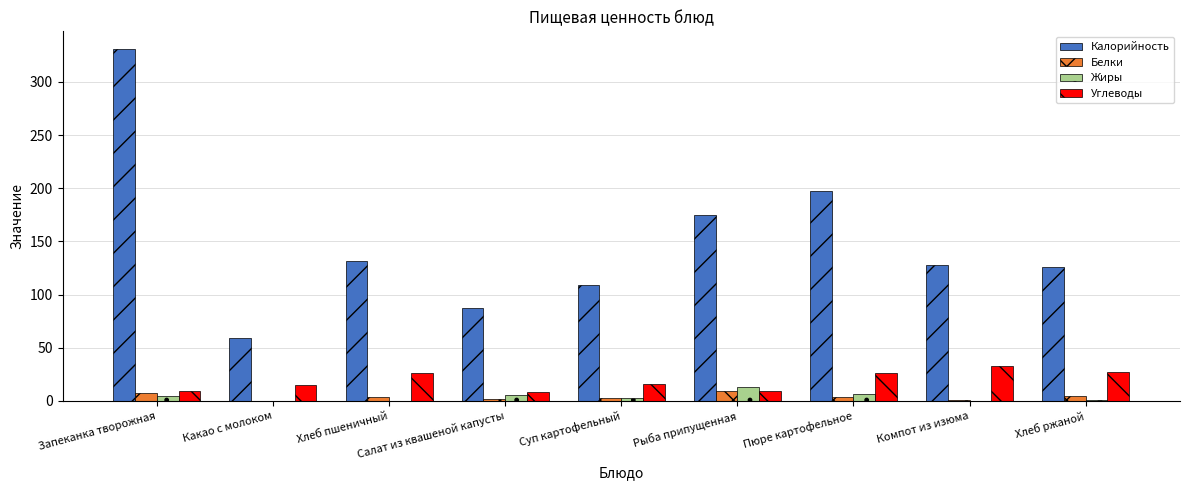

Is it true that Калорийность equals 235.8 at Рыба припущенная?

False